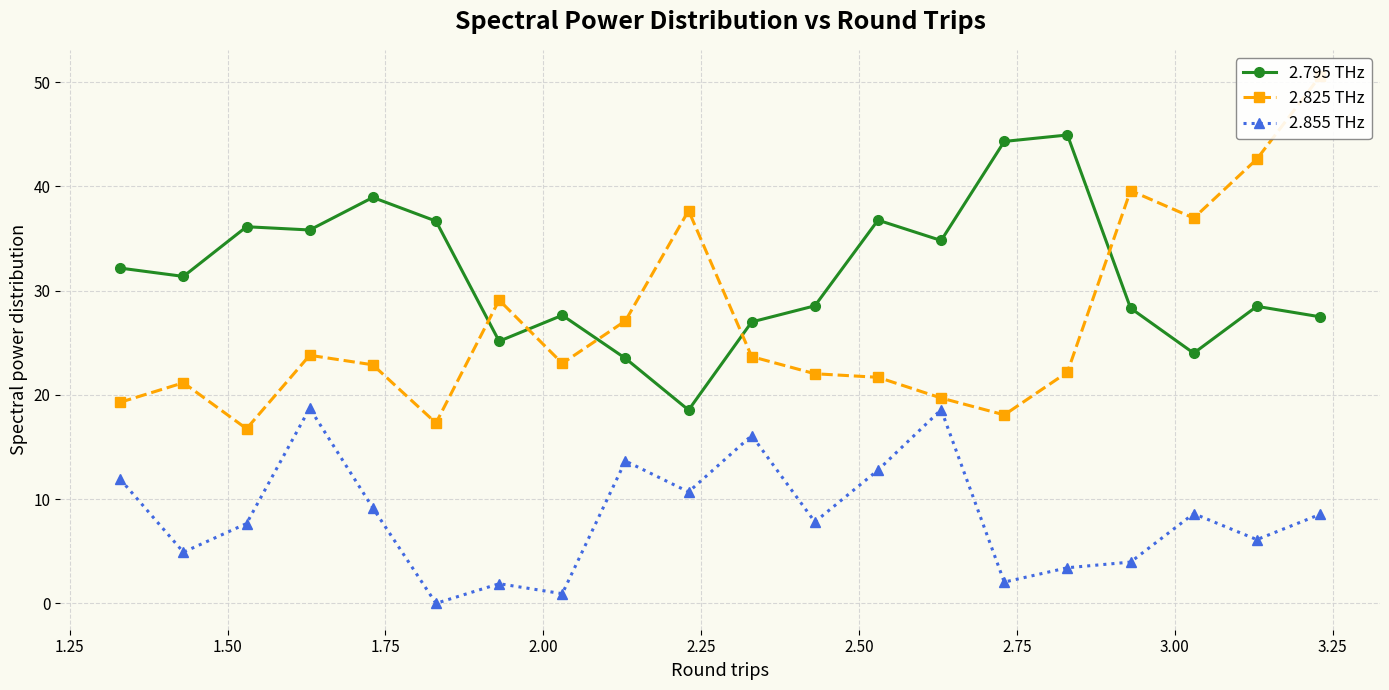

True or false: 2.855 THz and 2.795 THz intersect in this chart.

False